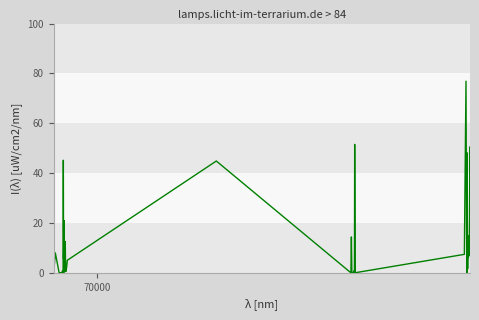

What is the difference between the maximum and minimum values?

76.9